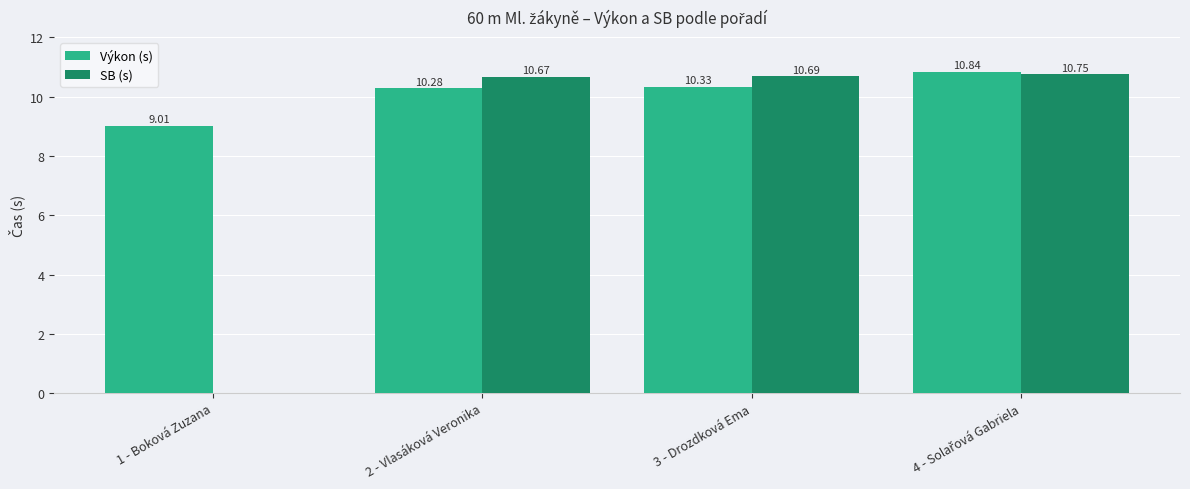

Reading left to right, what are all the values shown in this chart?

Výkon (s): 9.0	10.3	10.3	10.8
SB (s): 0.0	10.7	10.7	10.8